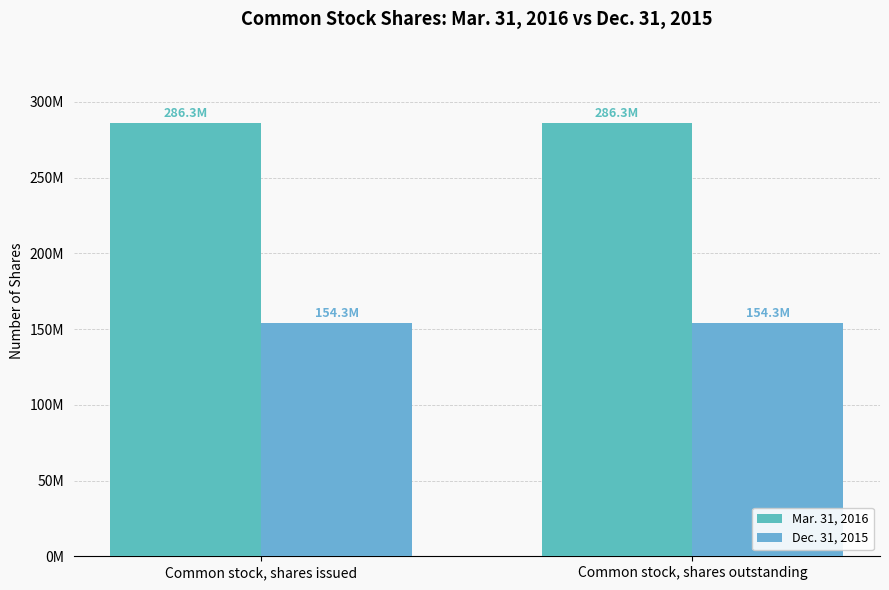

At which label does Mar. 31, 2016 reach its peak?

Common stock, shares issued